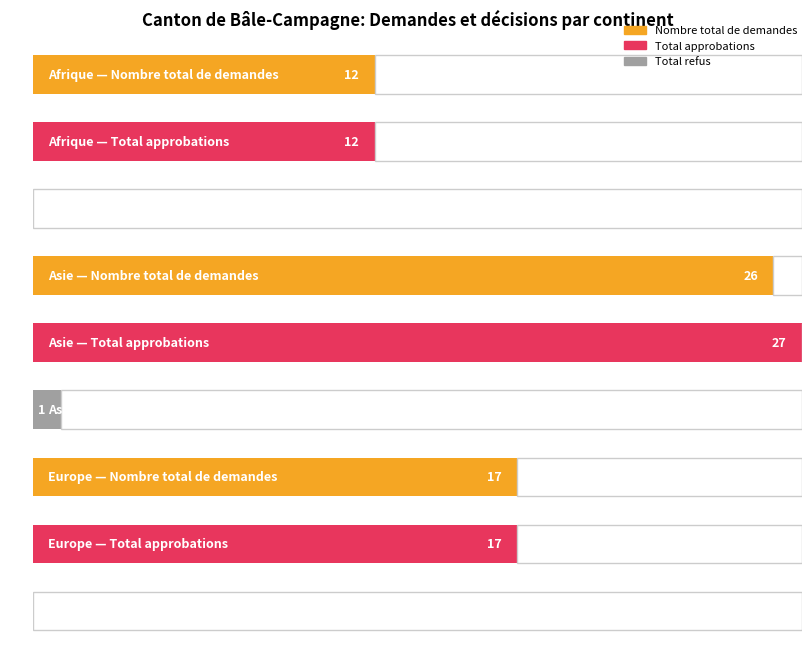

Reading left to right, what are all the values shown in this chart?

Nombre total de demandes: 12	26	17
Total approbations: 12	27	17
Total refus: 0	1	0